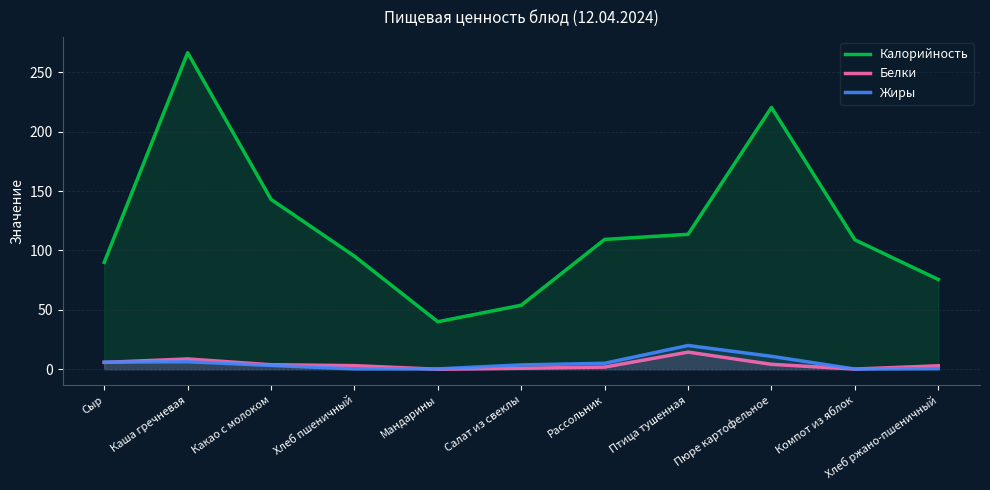

What are all the series names shown in the legend?

Калорийность, Белки, Жиры